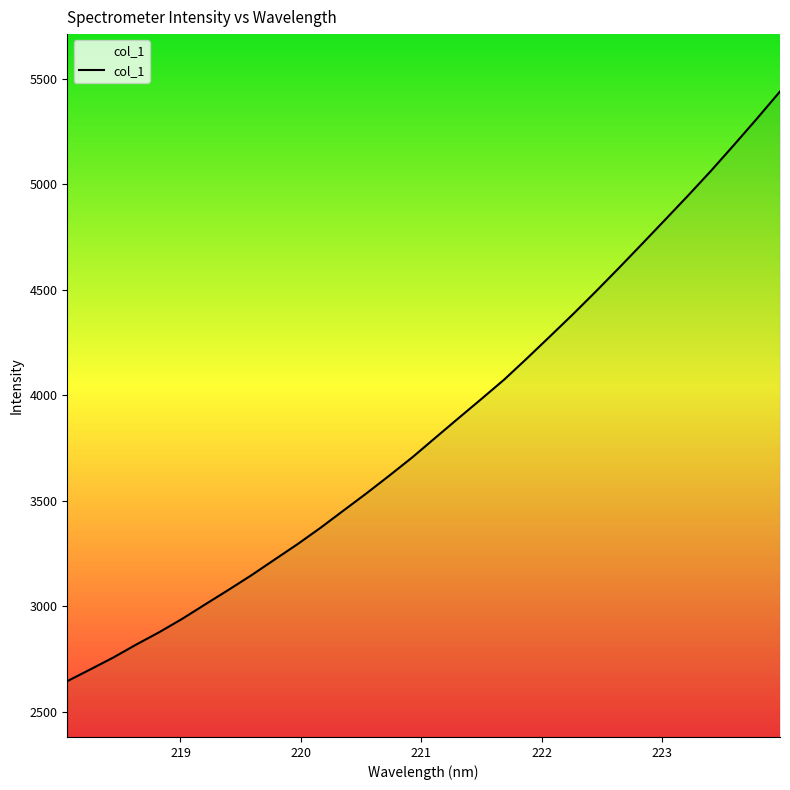

What is the smallest value displayed?

2644.8